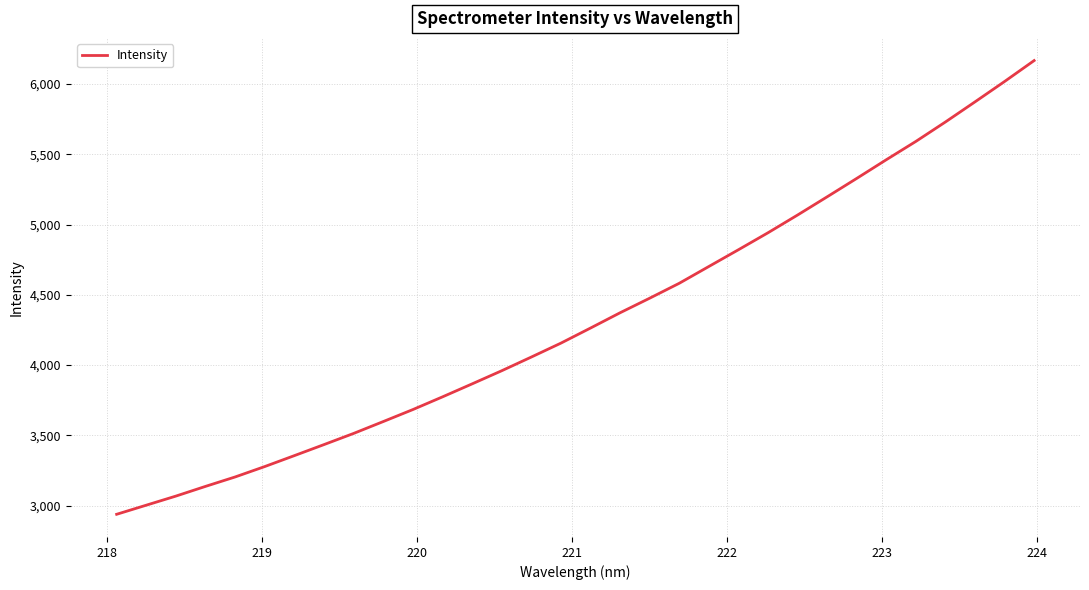

What is the difference between the maximum and minimum values?

3228.8